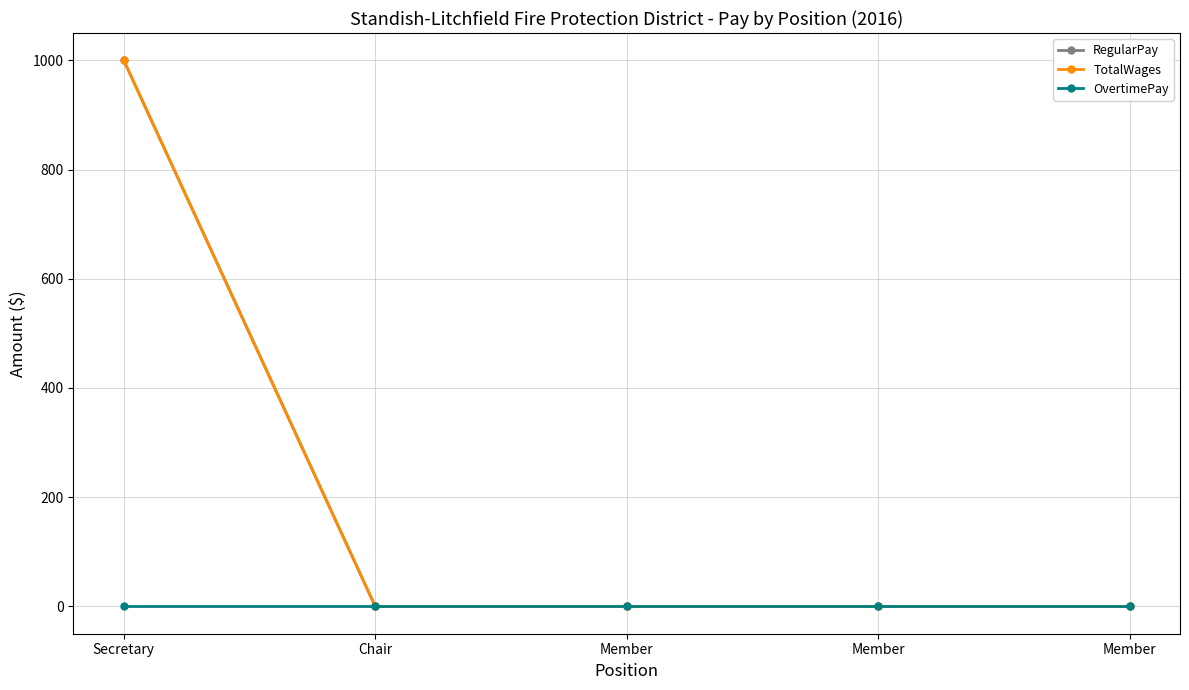

Does the chart have visible grid lines?

Yes